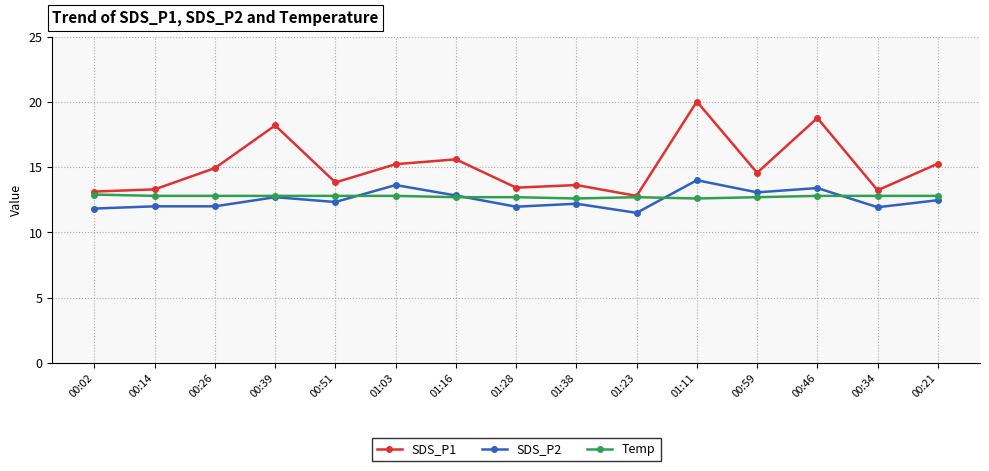

True or false: SDS_P1 and SDS_P2 intersect in this chart.

False